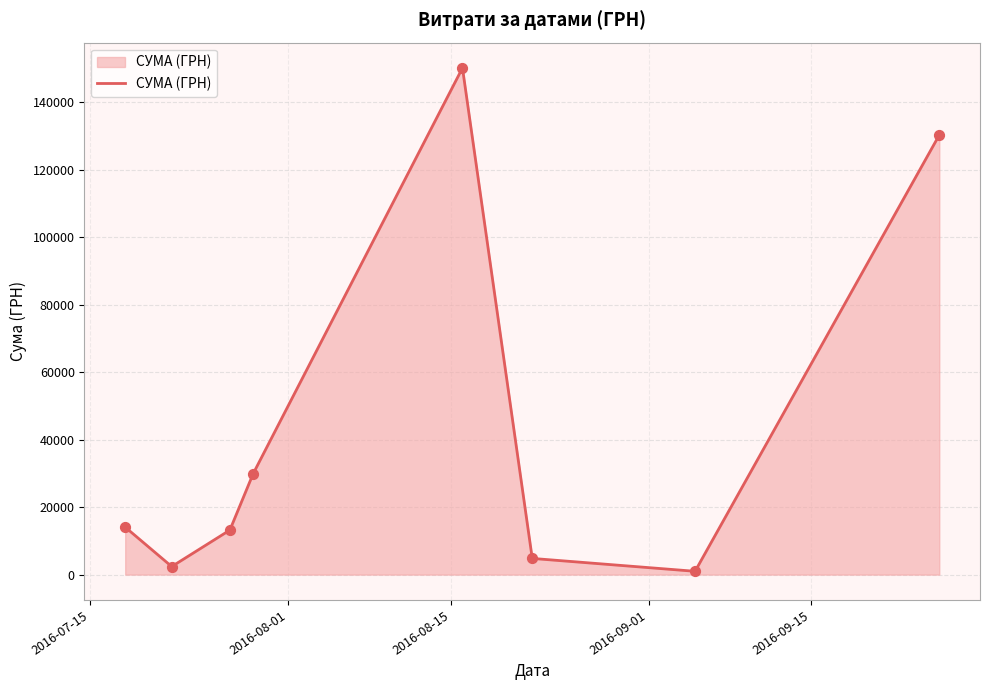

True or false: the data has more than 1 interior local peaks.

False